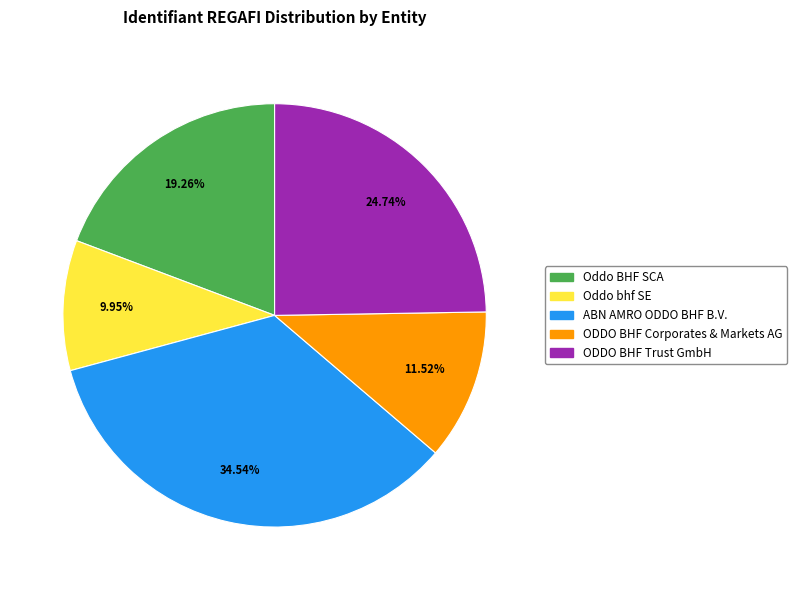

What percentage do ABN AMRO ODDO BHF B.V. and Oddo bhf SE together represent?

44.5%